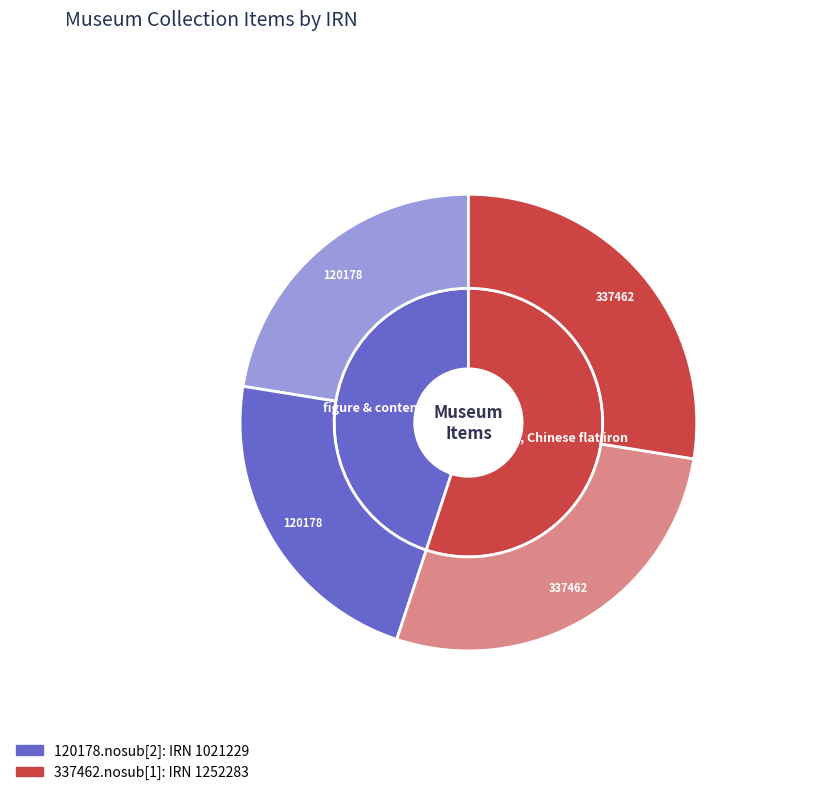

What is the change in value from 120178.nosub[2] to 337462.nosub[1]?

+231054